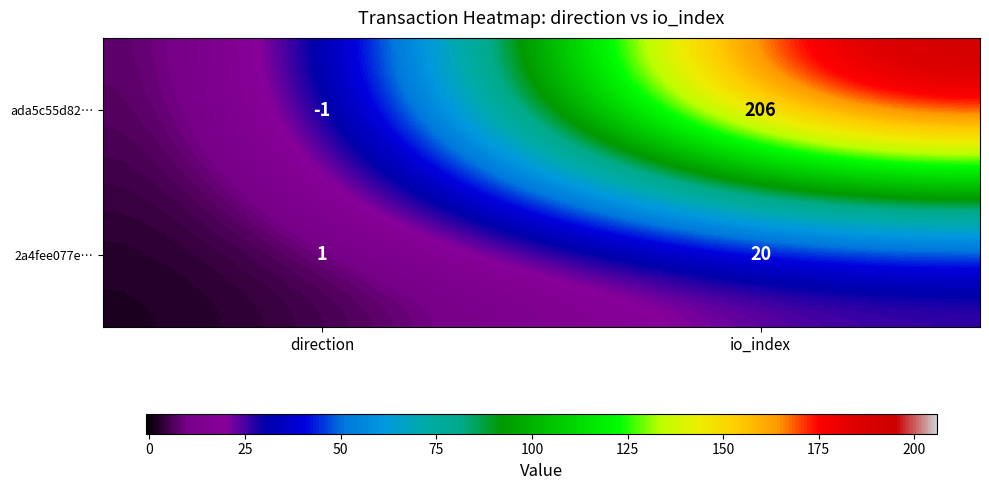

Rank the series by their average value, from lowest to highest.

2a4fee077e…, ada5c55d82…